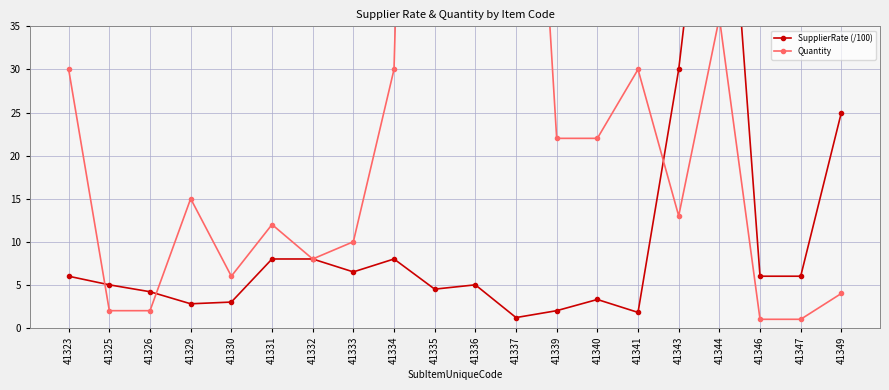

Is this an area chart (filled region under the line)?

No